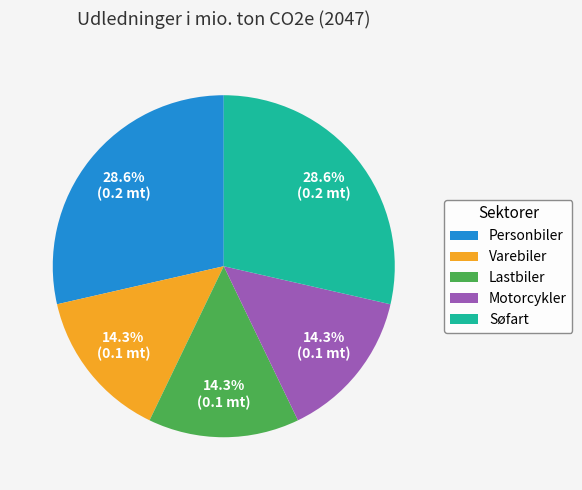

Combined, do Søfart and Personbiler account for over 50%?

Yes